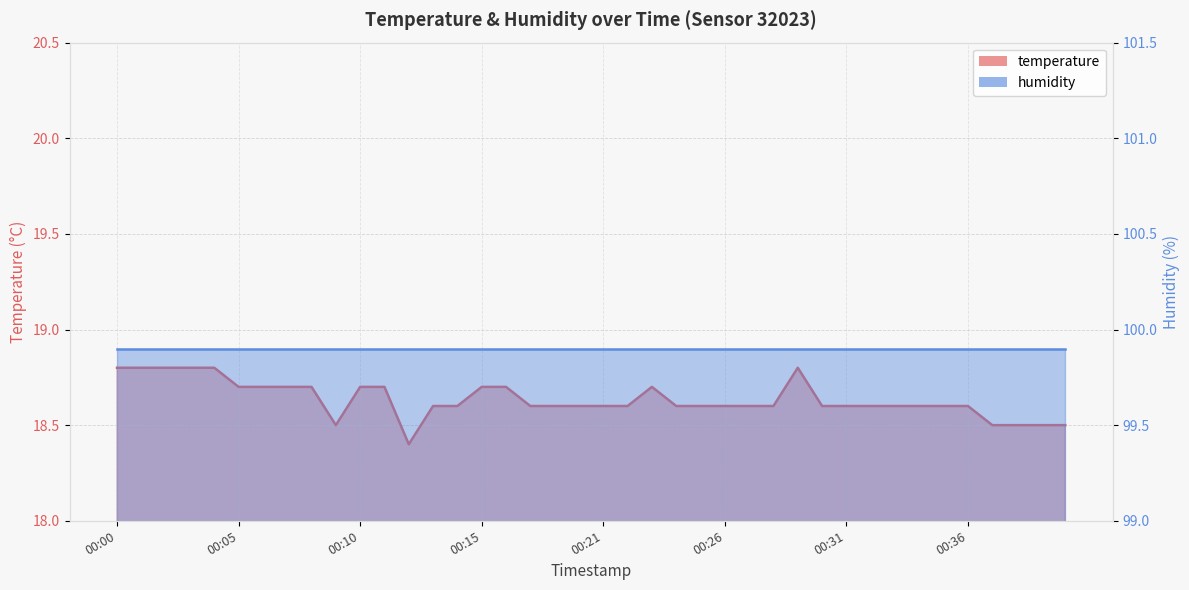

What is the difference between the maximum and minimum values?

0.4